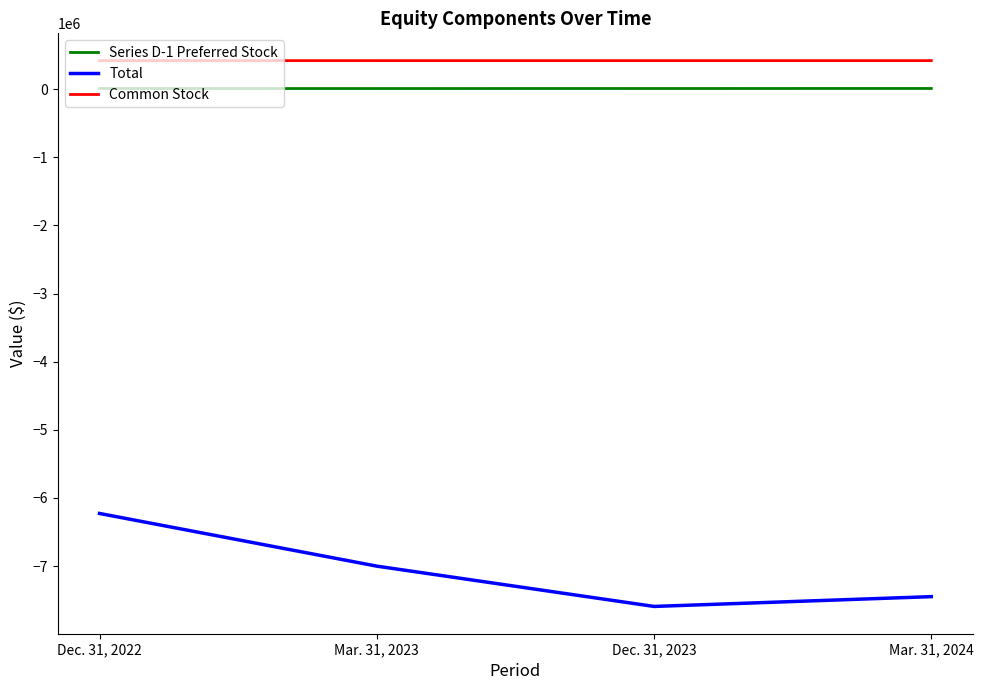

True or false: Series D-1 Preferred Stock and Common Stock intersect in this chart.

False